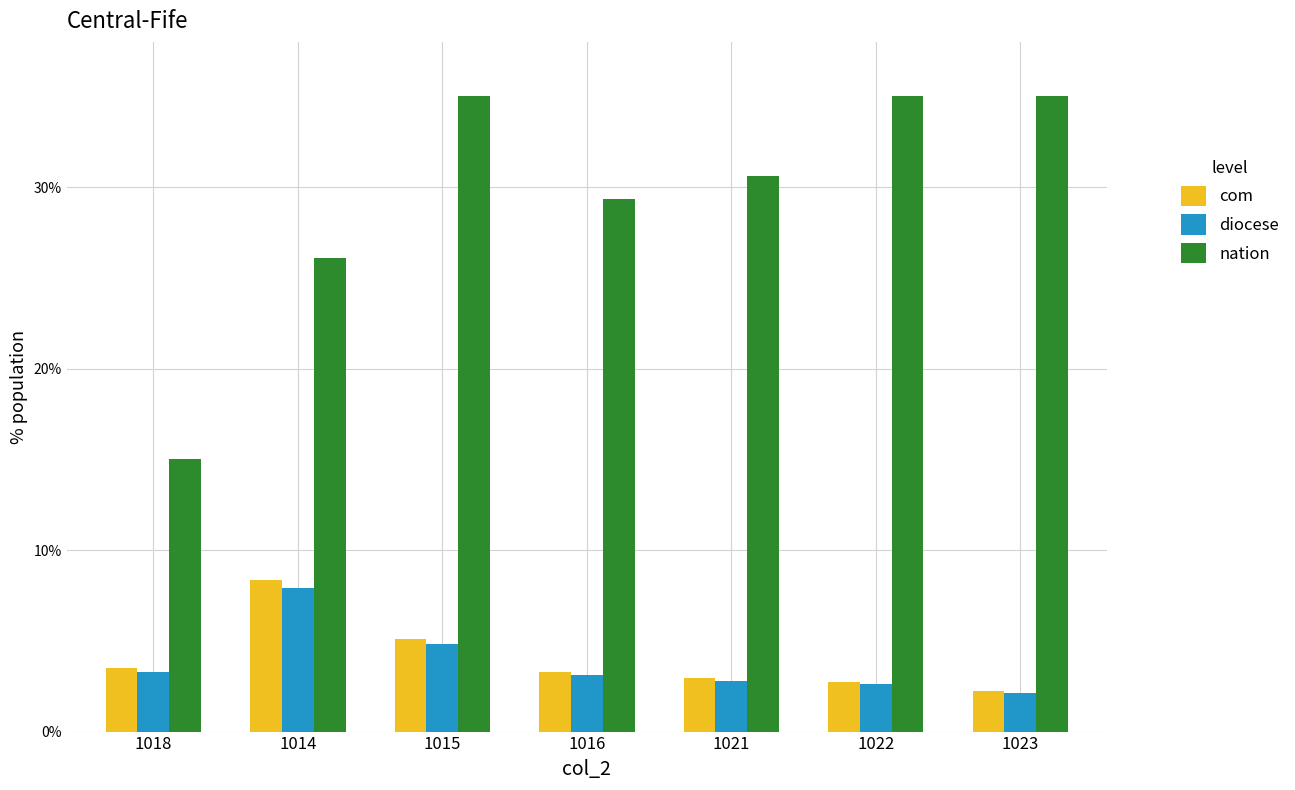

Which series has the largest total across all categories?

nation